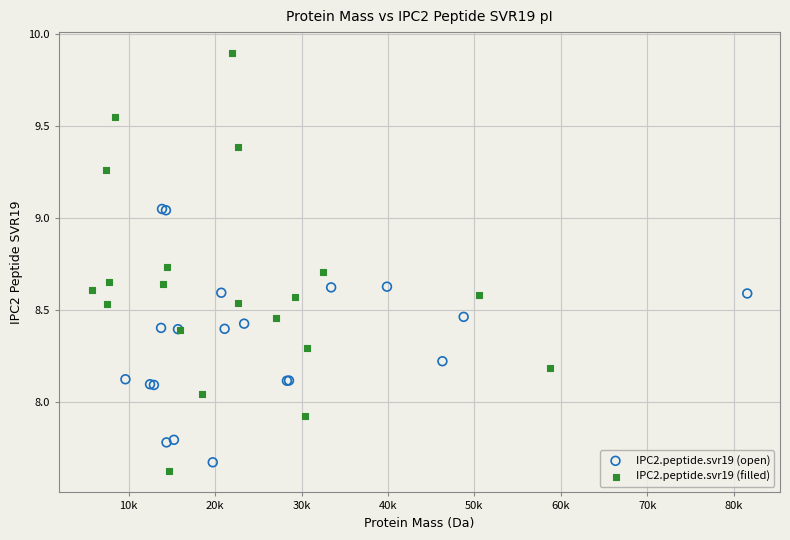

Which series contains the lowest Y value?

IPC2.peptide.svr19 (filled)